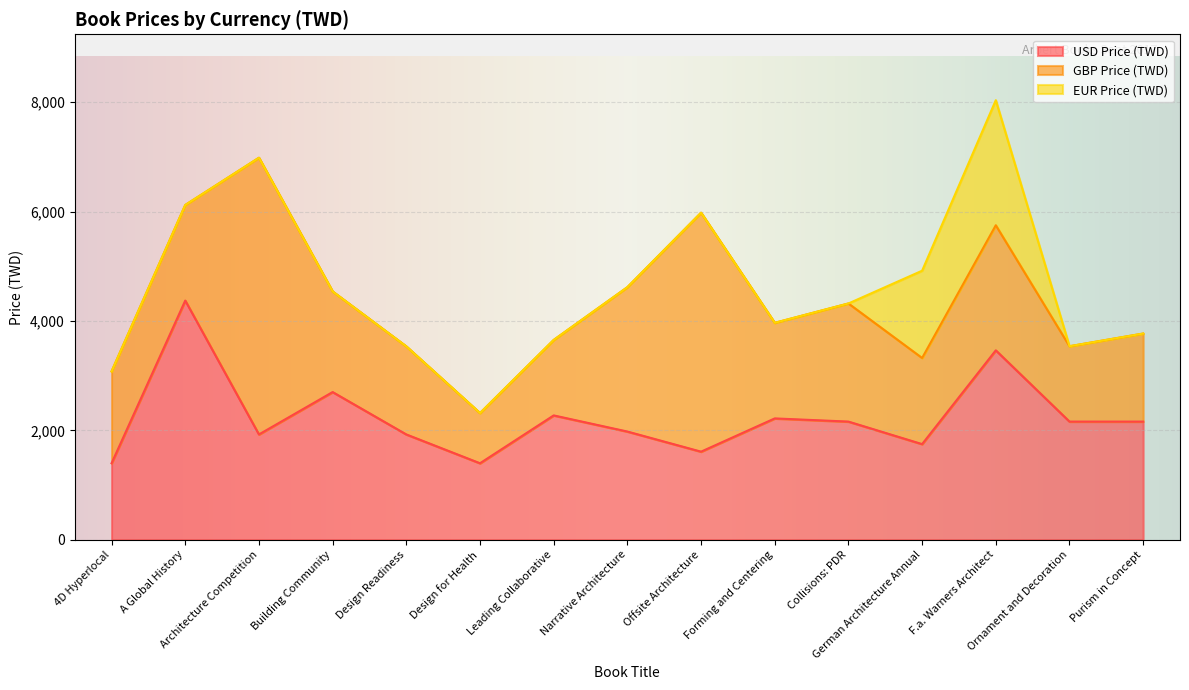

Which category has the lowest value across all series?

4D Hyperlocal